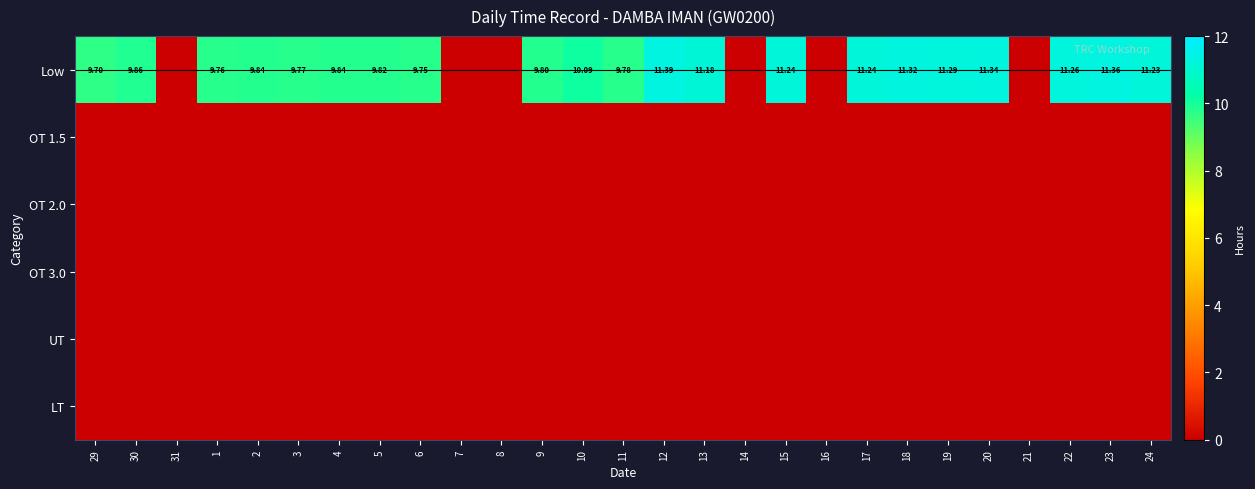

Between 14 and 8, which is larger?

14